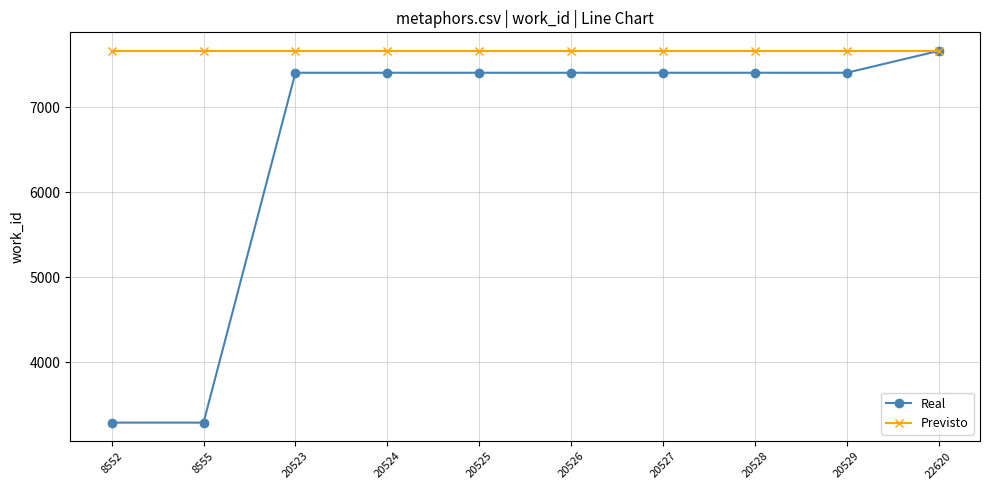

Which series has the largest total across all categories?

Previsto